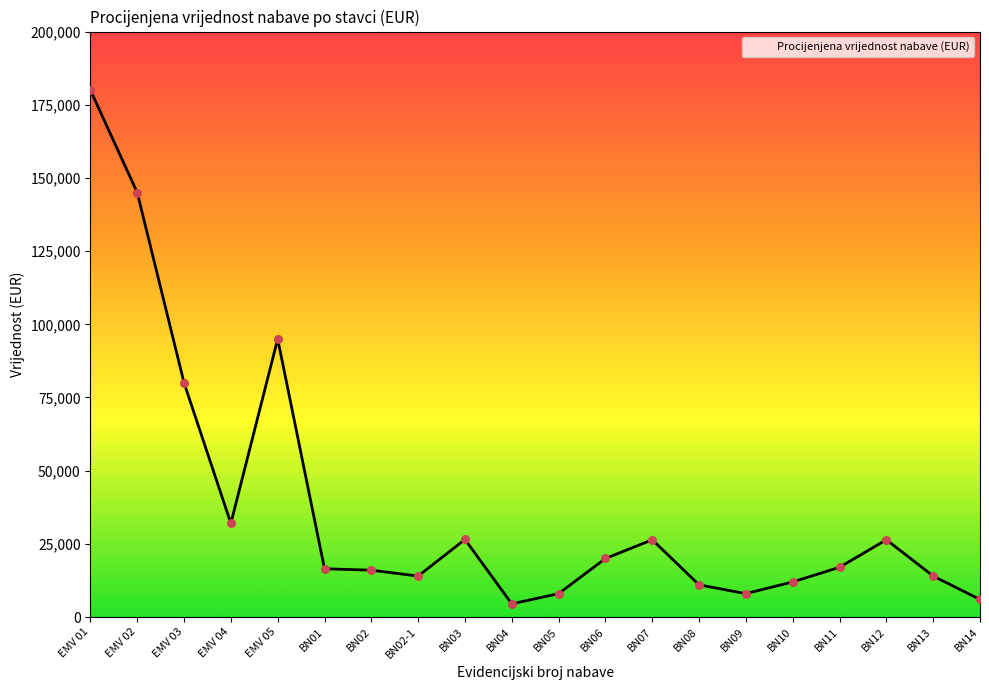

Approximately how many times larger is the value at EMV 03 compared to BN04?

17.8